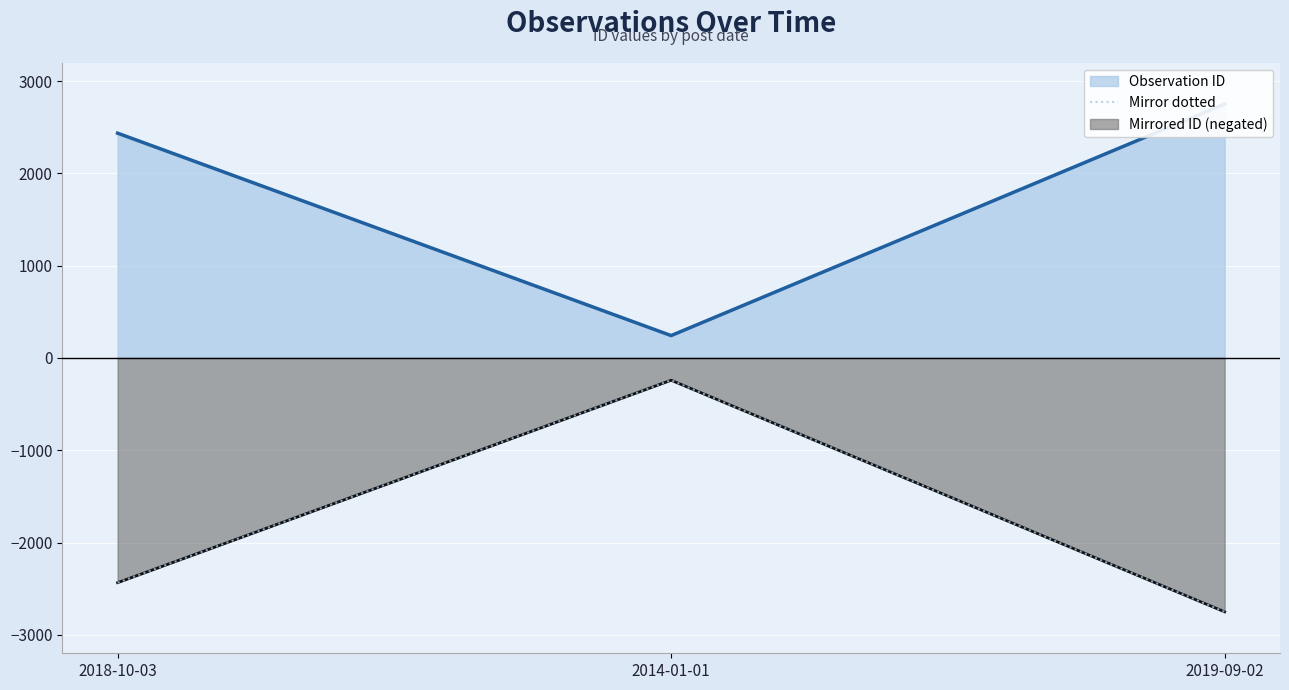

List the labels in order of value, smallest first.

2019-09-02, 2018-10-03, 2014-01-01